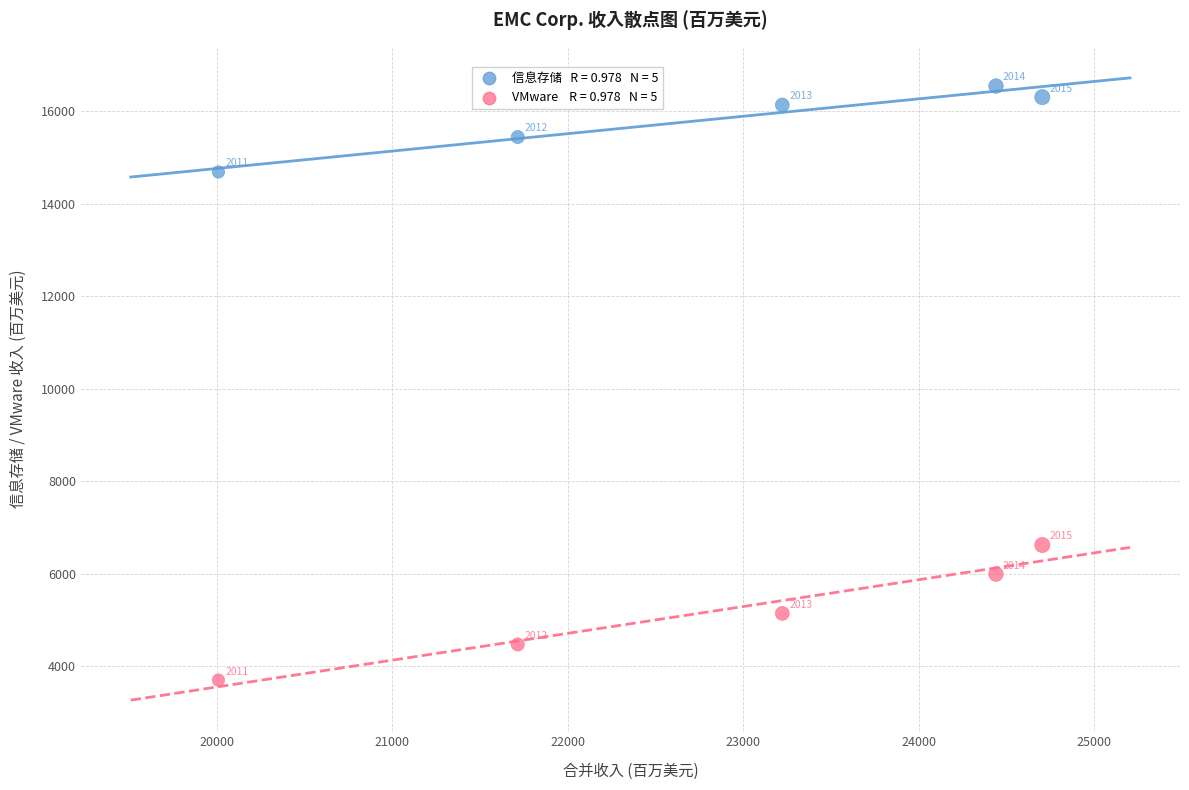

Across all series, what Y value is closest to 10123?

6625